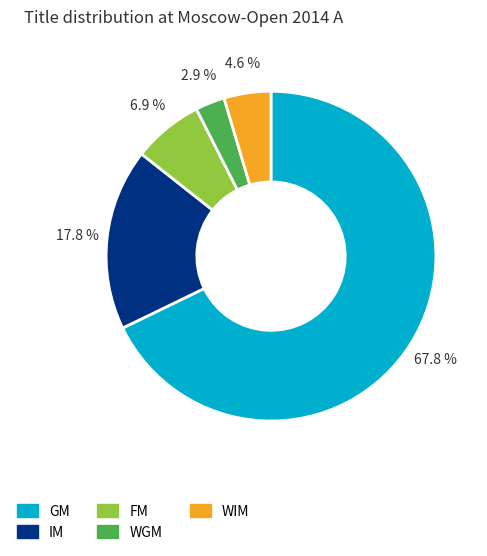

Is there a majority slice in this chart?

Yes